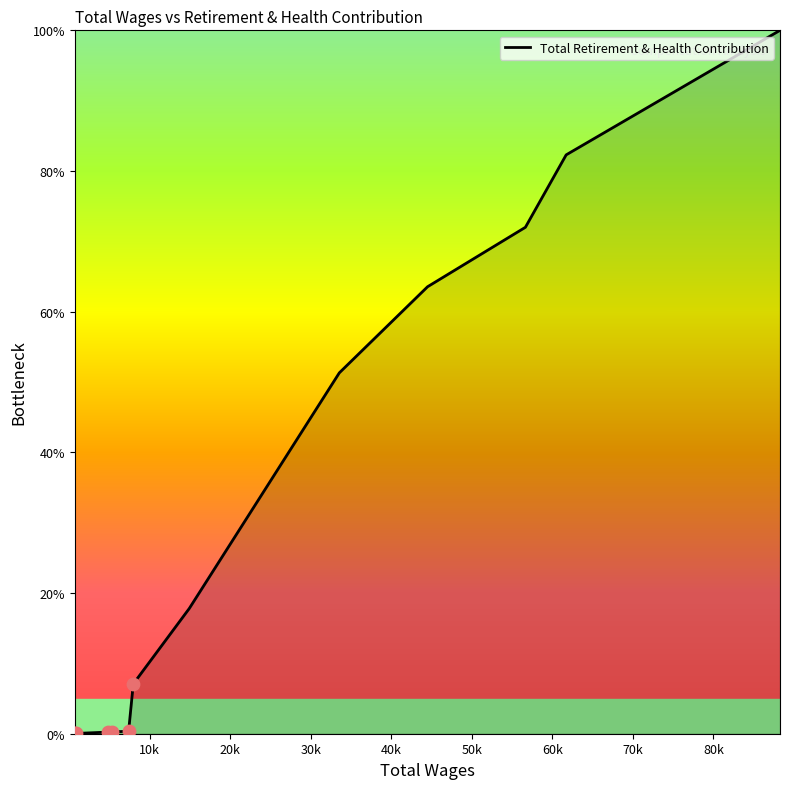

What is the greatest value displayed?

100.0